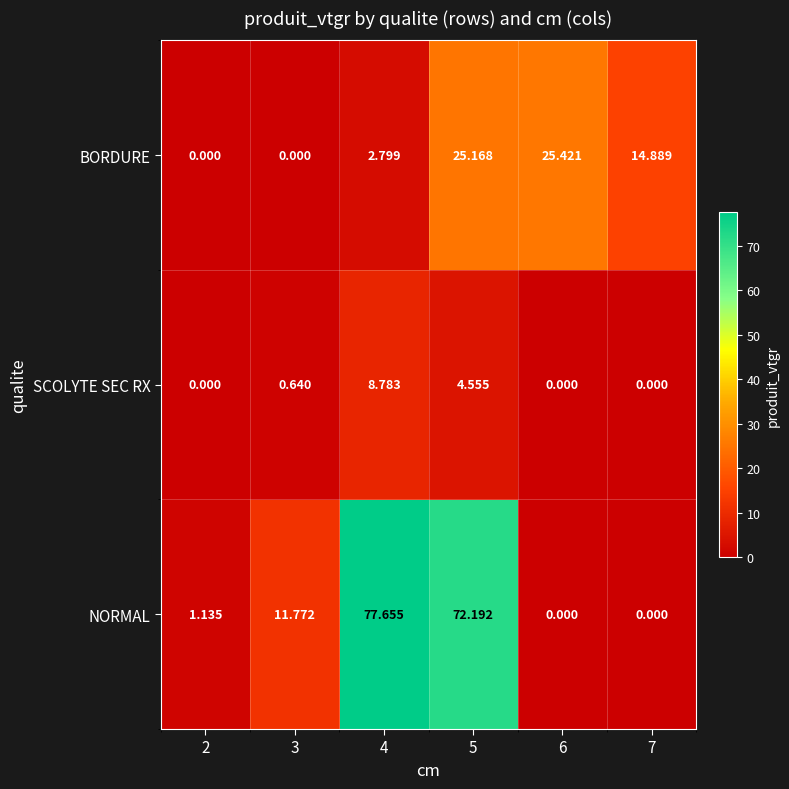

List the series in order of their peak value, lowest first.

SCOLYTE SEC RX, BORDURE, NORMAL